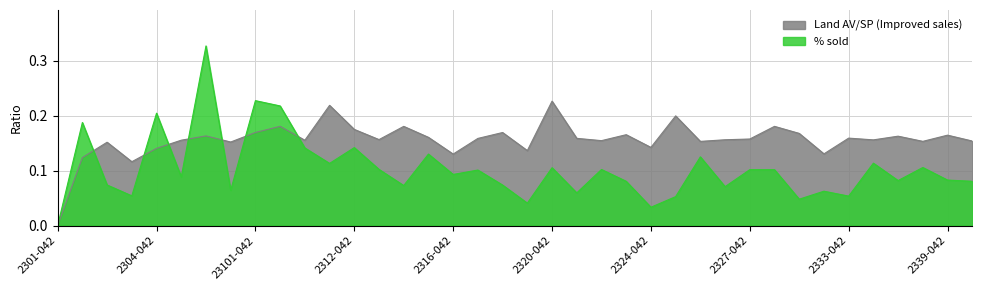

At which category does Land AV/SP (Improved sales) reach its first local valley?

2303-042